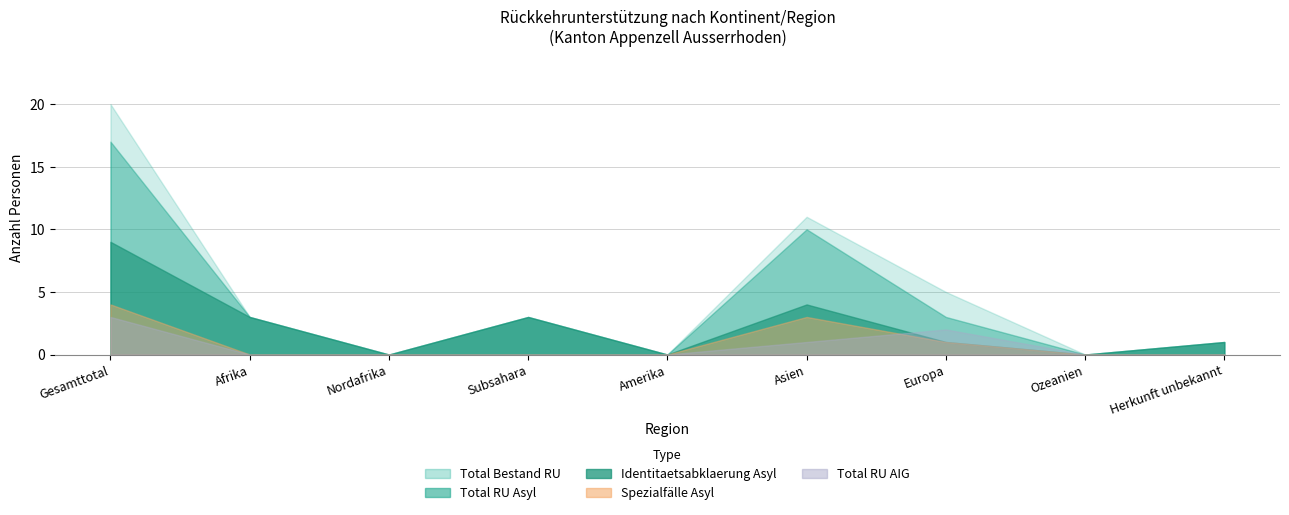

The Total RU AIG series shows -1 at Herkunft unbekannt. True or false?

False